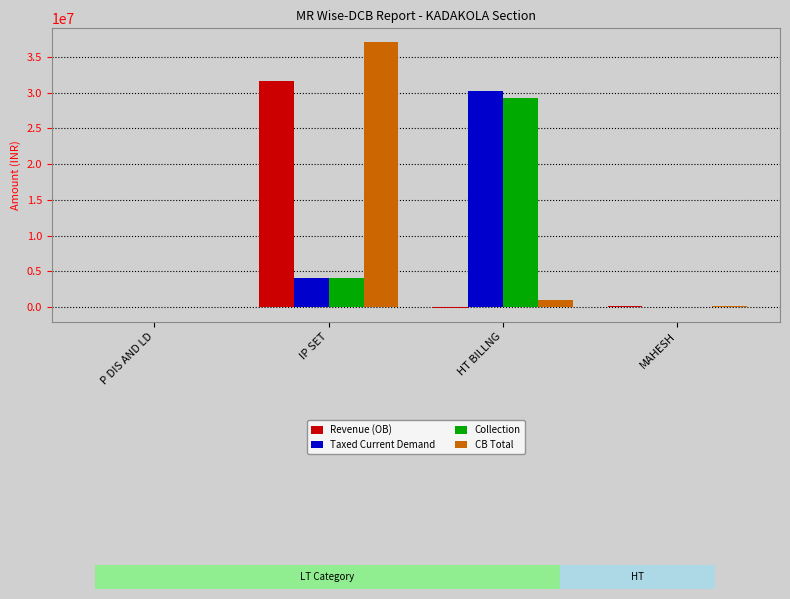

What is the average value of the Revenue (OB) series?

7867596.1